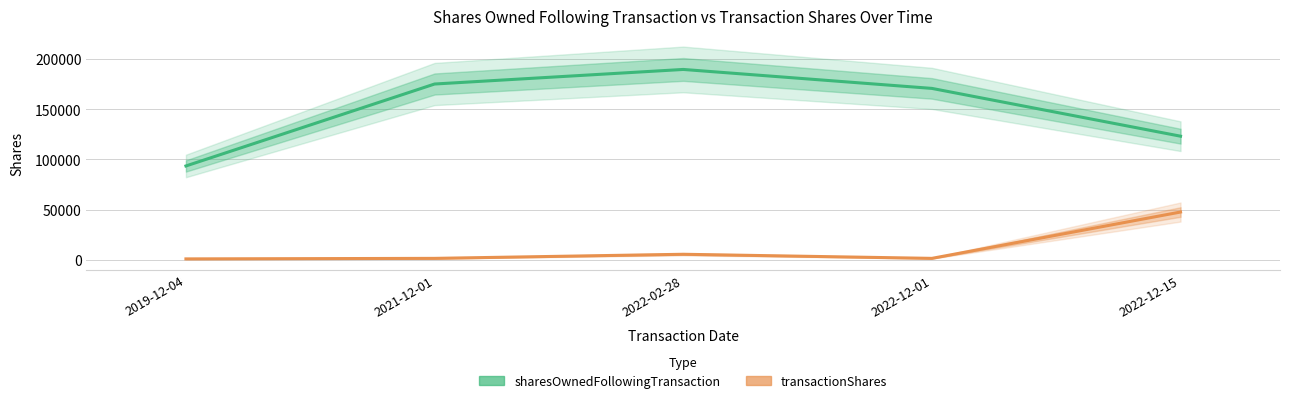

Reading left to right, extract all data points from this chart.

sharesOwnedFollowingTransaction: 2019-12-04=93472	2021-12-01=175071	2022-02-28=189584	2022-12-01=170708	2022-12-15=123114
transactionShares: 2019-12-04=928	2021-12-01=1454	2022-02-28=5535	2022-12-01=1456	2022-12-15=47594